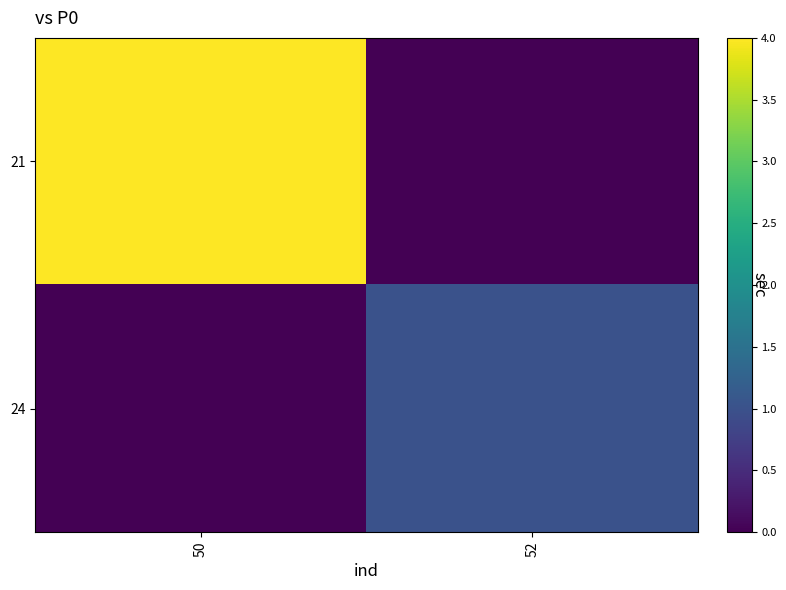

Reading left to right, extract all data points from this chart.

21: 50=4	52=0
24: 50=0	52=1